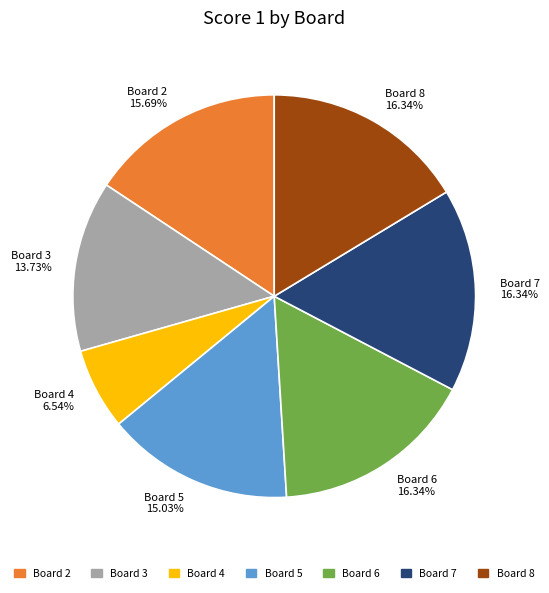

Does Board 2 15.69% represent more than half of the total?

No